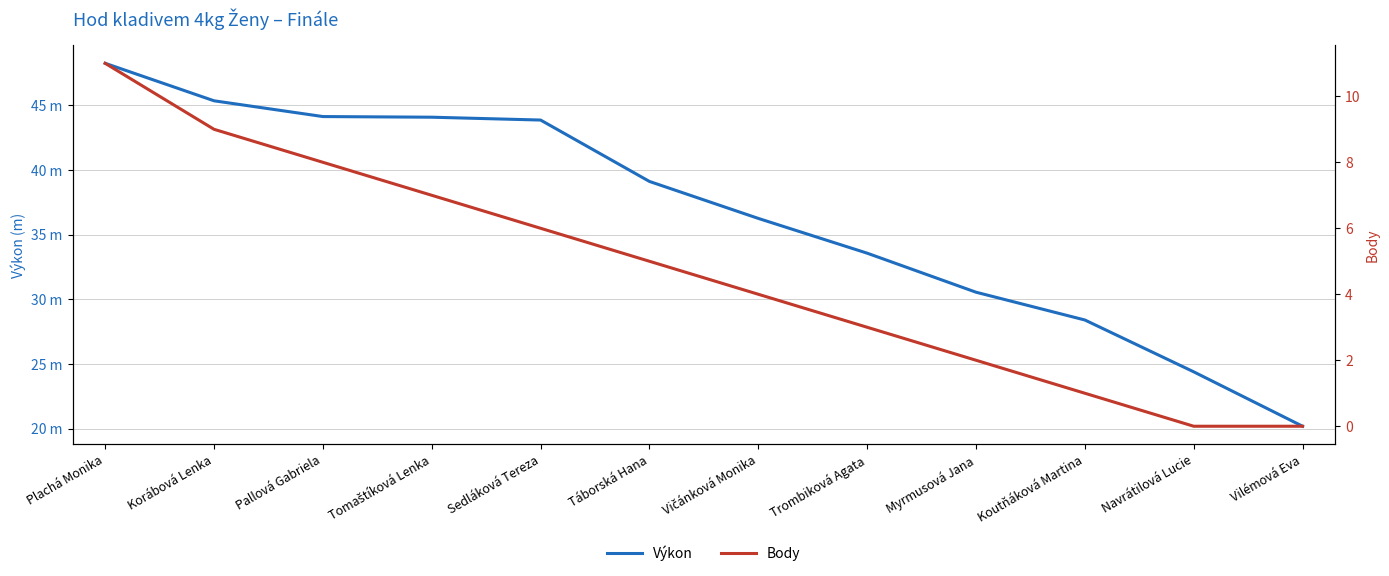

Is this an area chart (filled region under the line)?

No